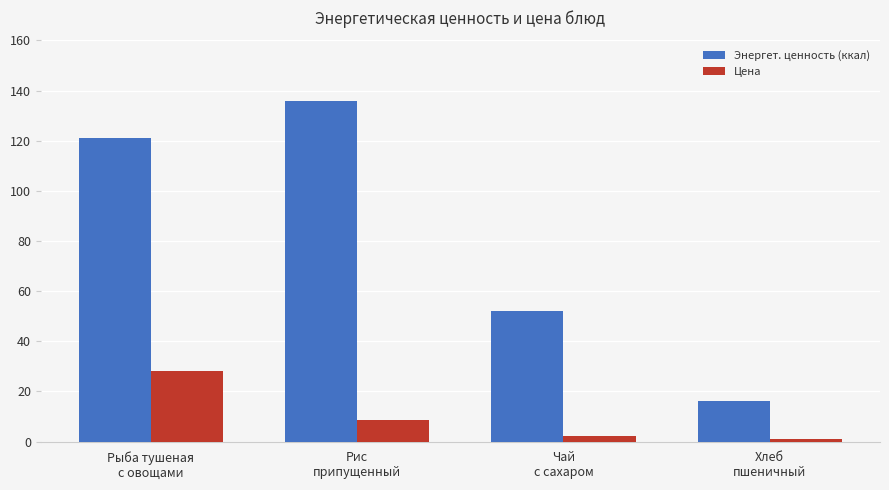

Which category has the highest value in the Энергет. ценность (ккал) series?

Рис
припущенный